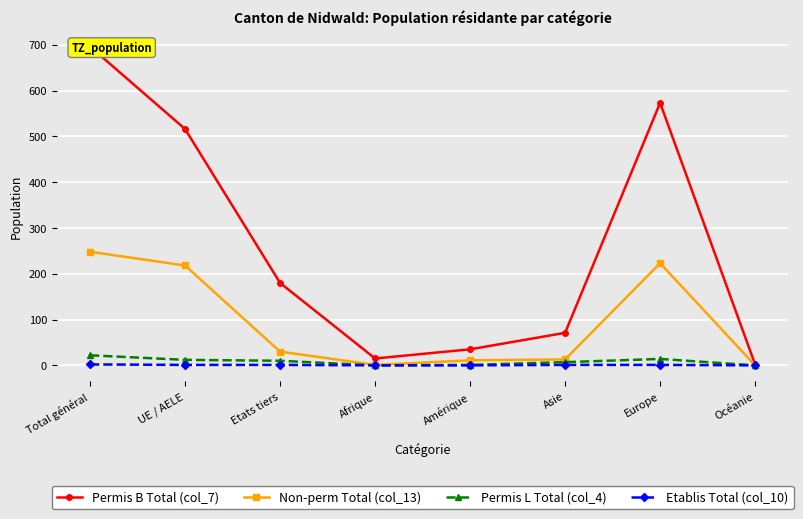

At how many categories does at least one series exceed 590?

1